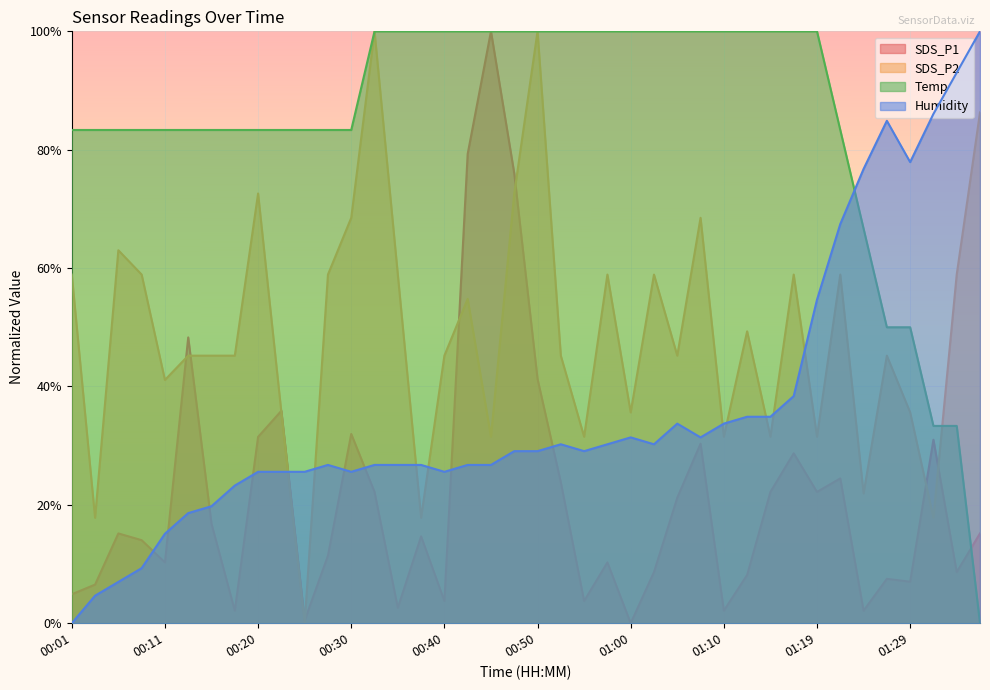

Which series has the largest total across all categories?

Temp